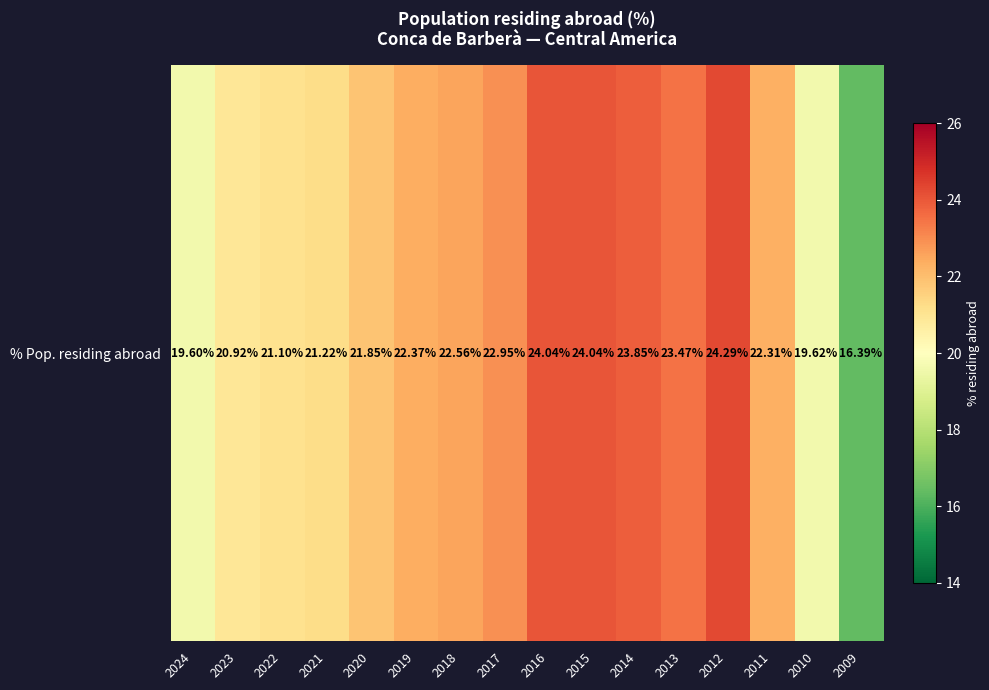

List the labels in order of value, smallest first.

2009, 2024, 2010, 2023, 2022, 2021, 2020, 2011, 2019, 2018, 2017, 2013, 2014, 2016, 2015, 2012